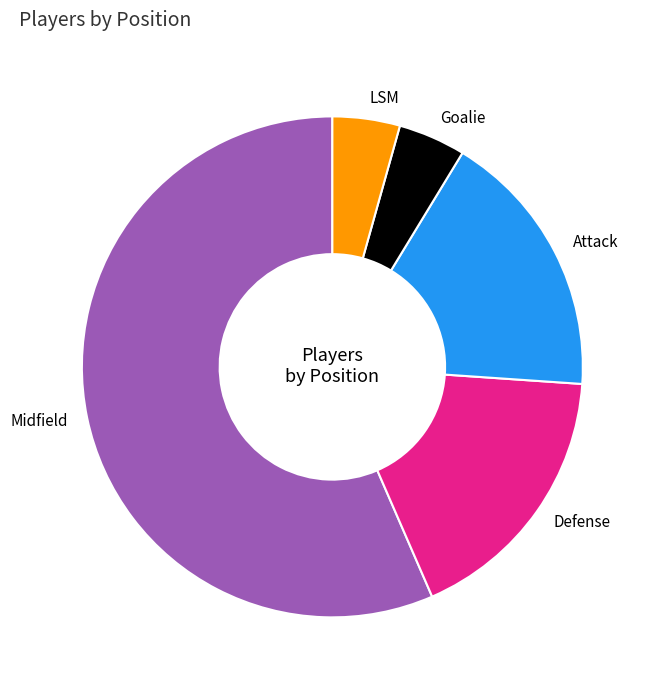

Count the number of slices in the pie.

5